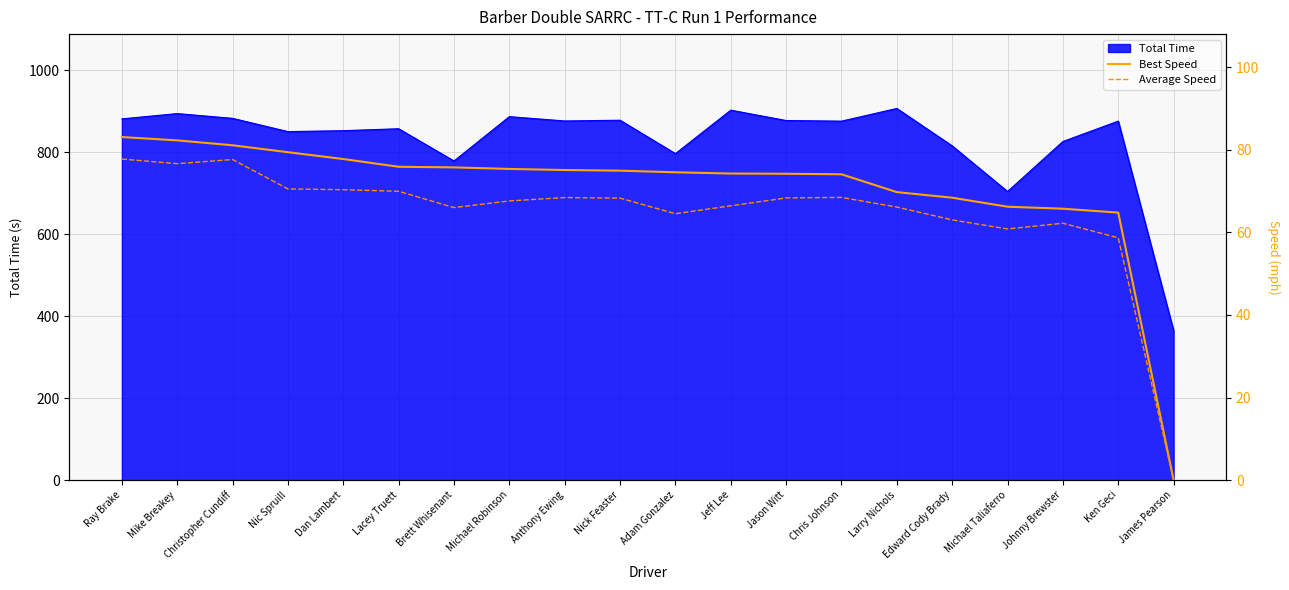

What is the highest value of the Total Time series?

906.8